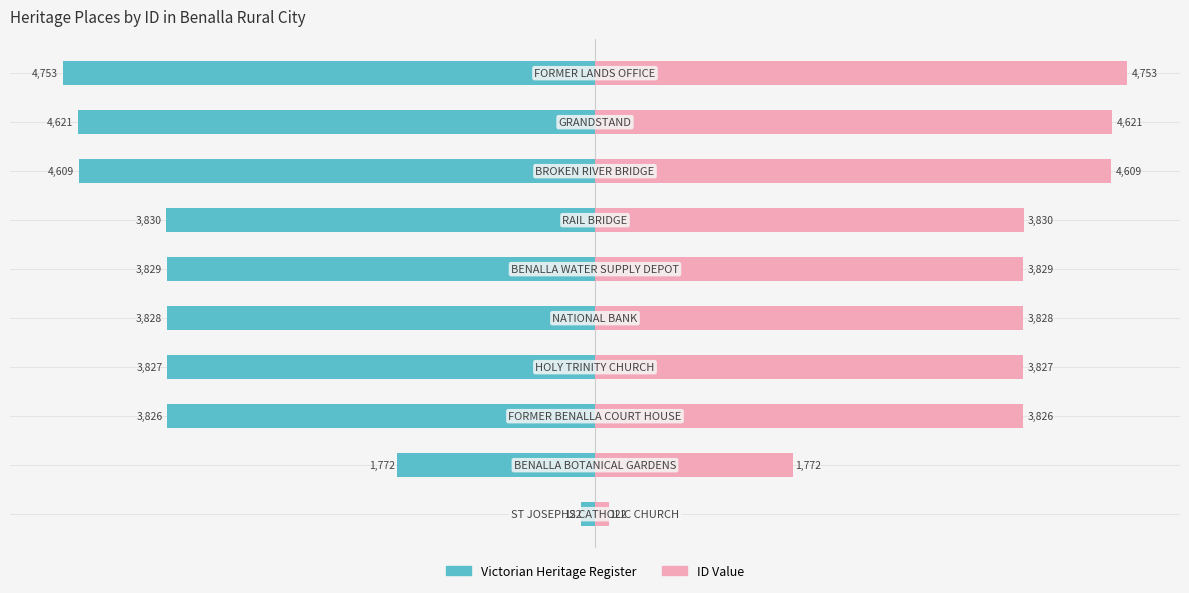

Rank the series by their maximum value, from lowest to highest.

Victorian Heritage Register, ID Value